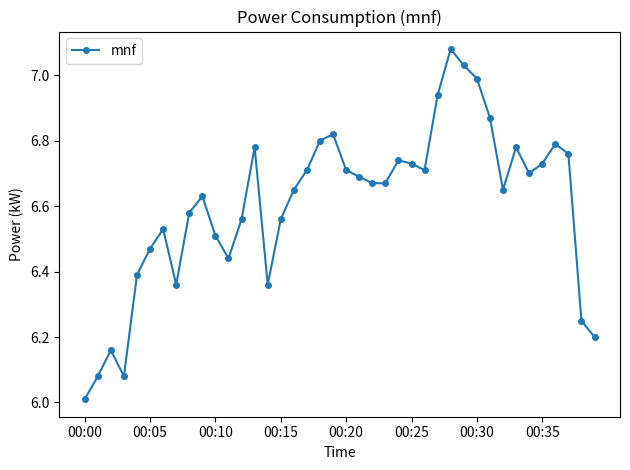

True or false: there are more than 2 points higher than both neighbors.

True